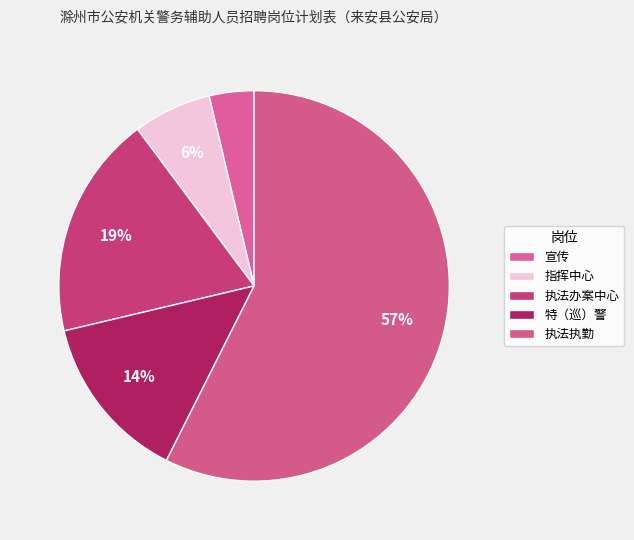

Is there a majority slice in this chart?

Yes